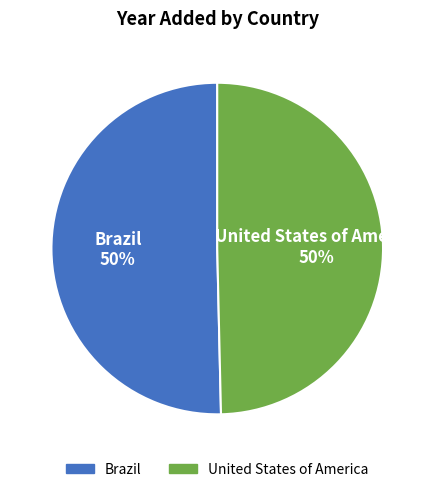

To the nearest percent, what is the average slice percentage?

50%